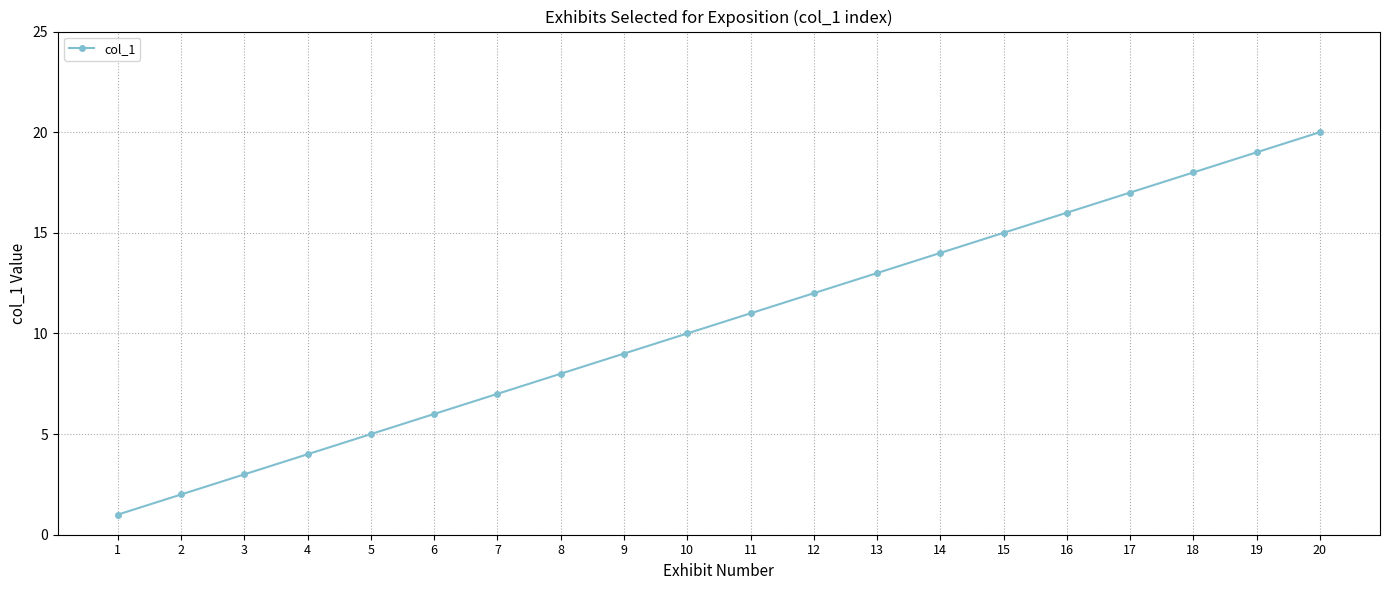

Reading left to right, list all the values displayed in this chart.

1	2	3	4	5	6	7	8	9	10	11	12	13	14	15	16	17	18	19	20